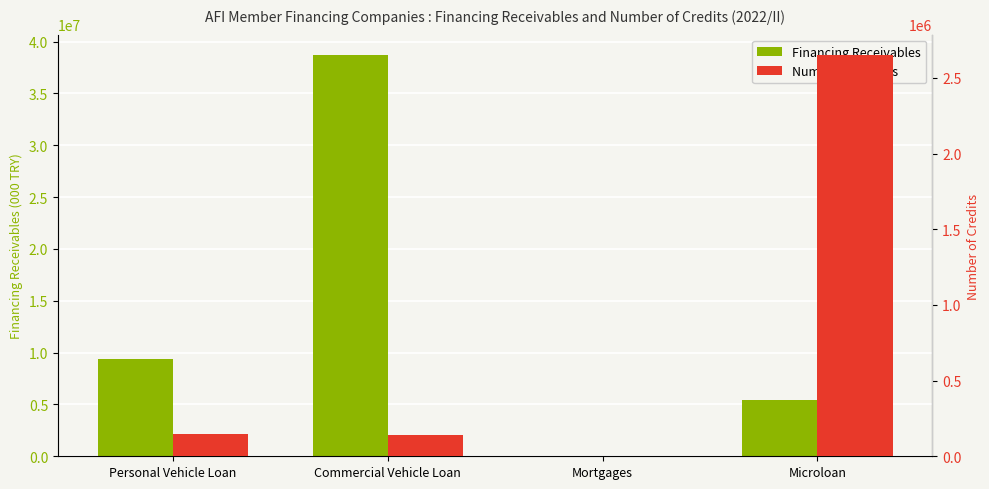

Which series changed the most between Personal Vehicle Loan and Mortgages?

Financing Receivables